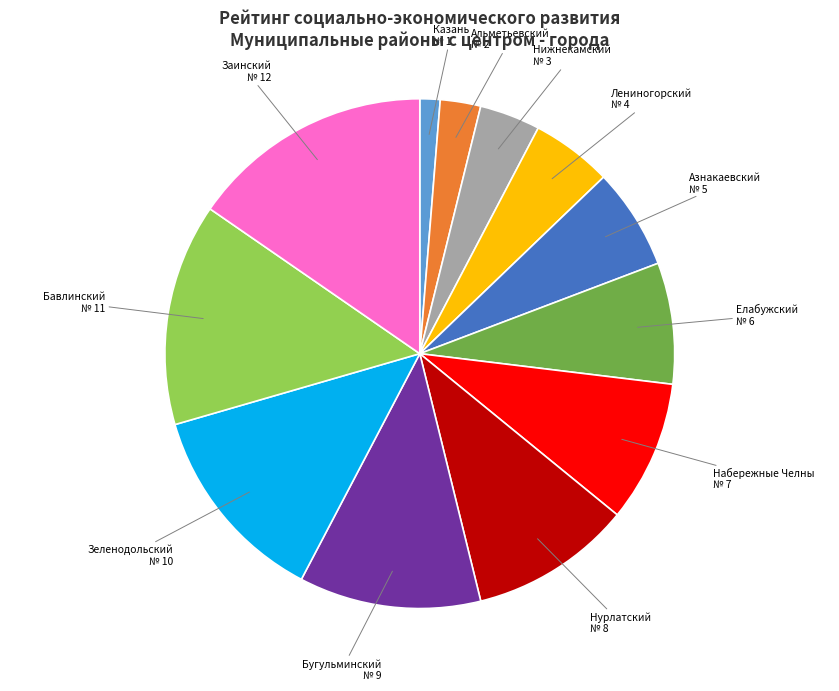

Does any single category account for the majority?

No